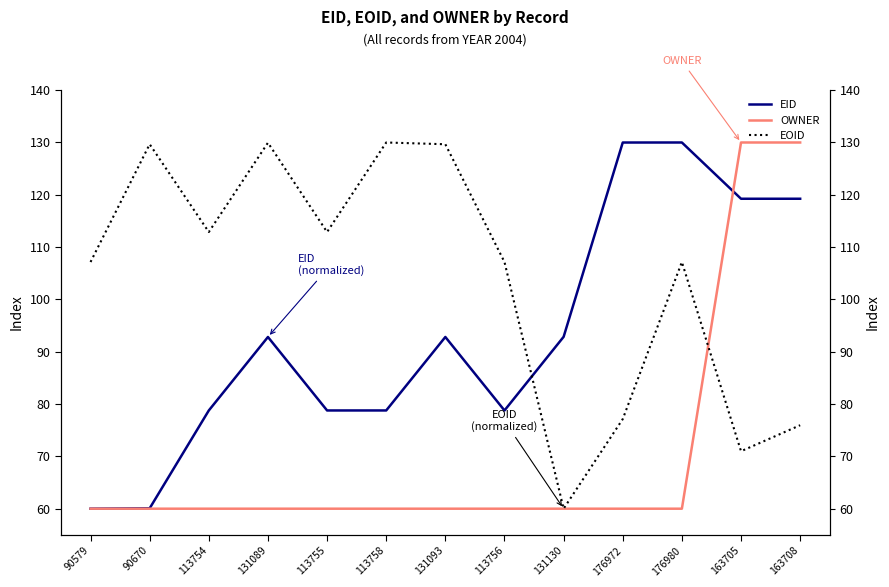

What is the difference between the EID values at 90579 and 113755?

18.8